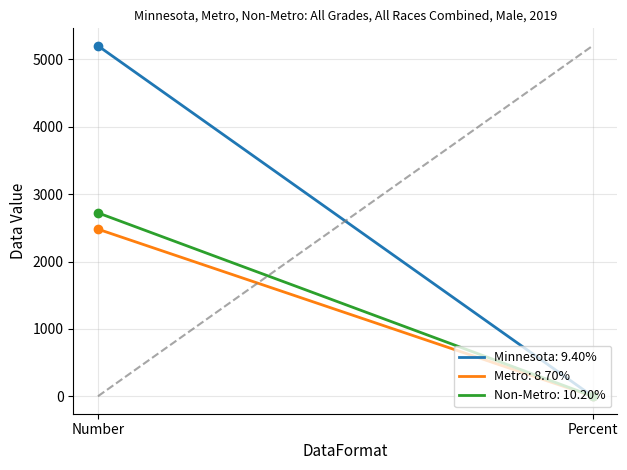

What value does the Non-Metro series have at Percent?

0.1